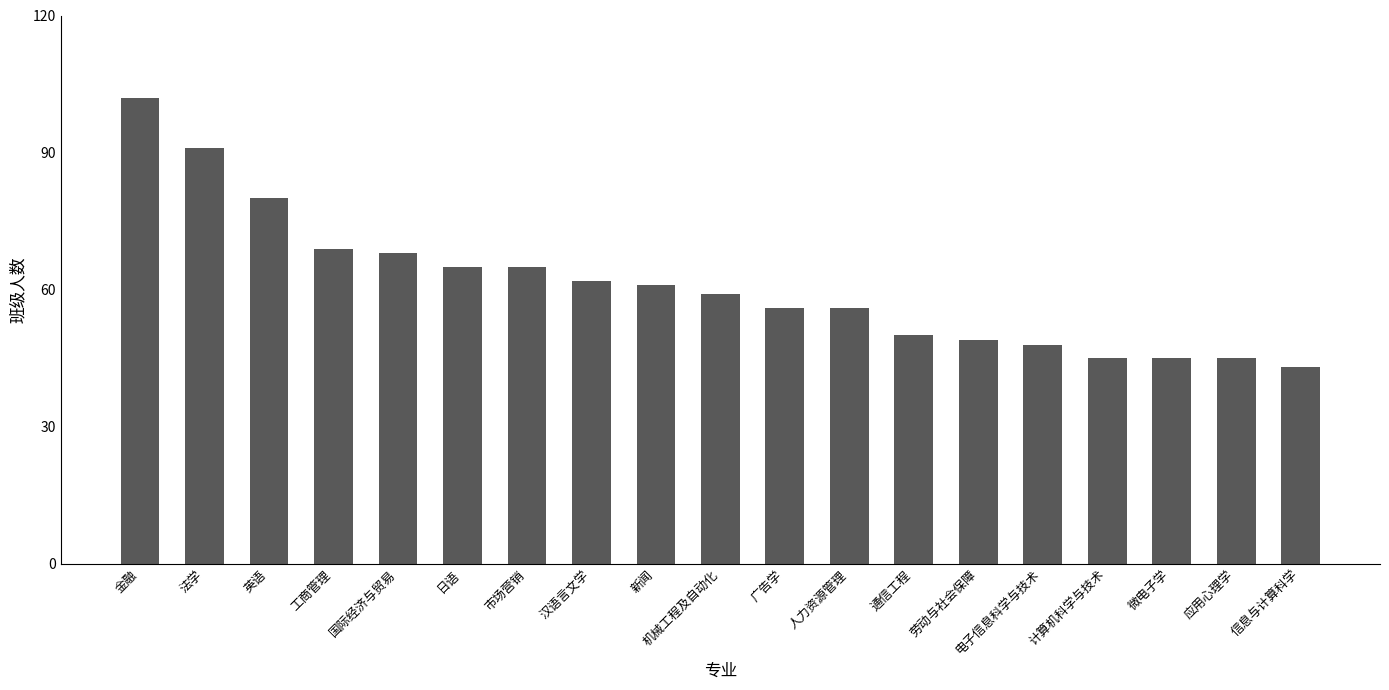

The chart shows a value of 80 at 英语. True or false?

True